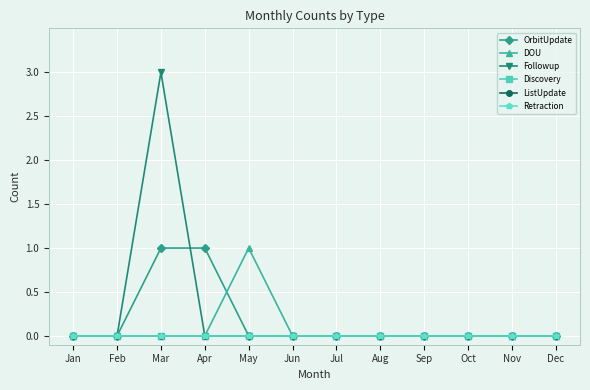

Does the chart have visible grid lines?

Yes